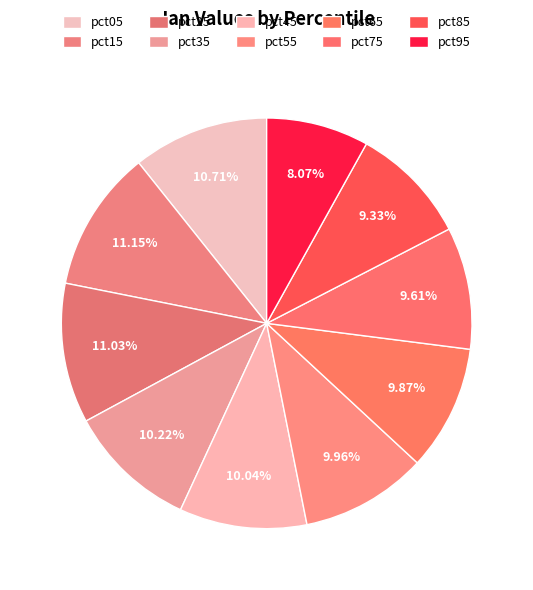

To the nearest percent, what percentage of the pie is pct85?

9%